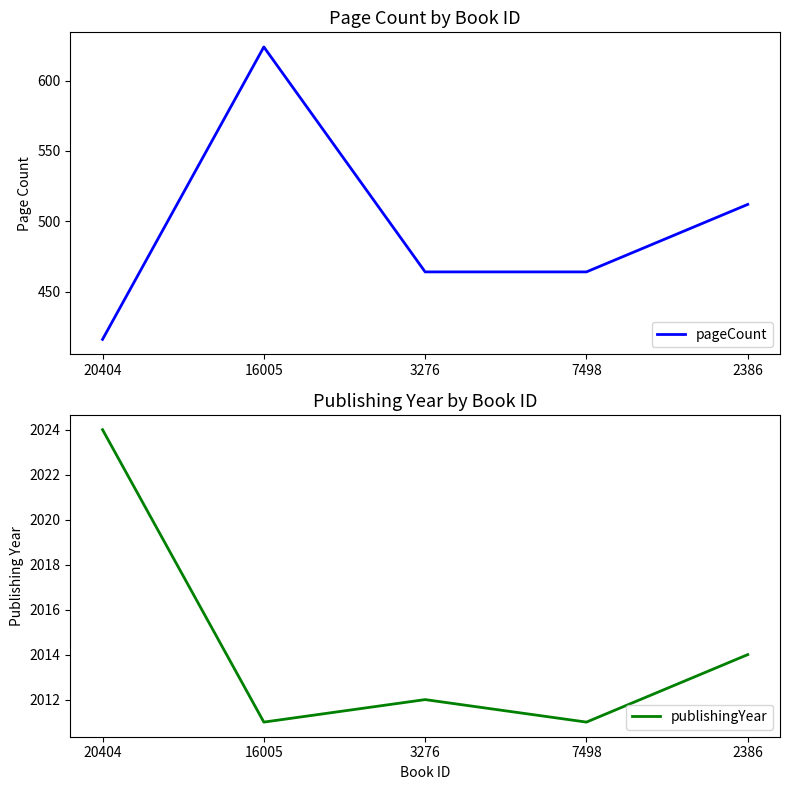

Is this an area chart (filled region under the line)?

No